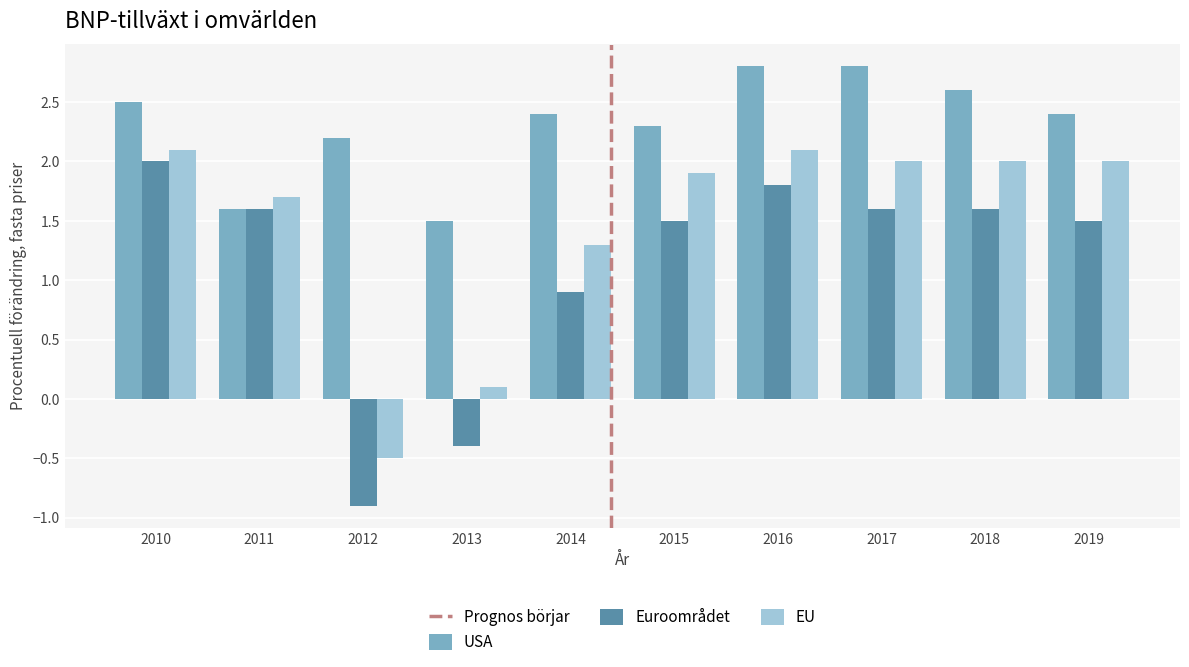

What is the maximum value for EU?

2.1